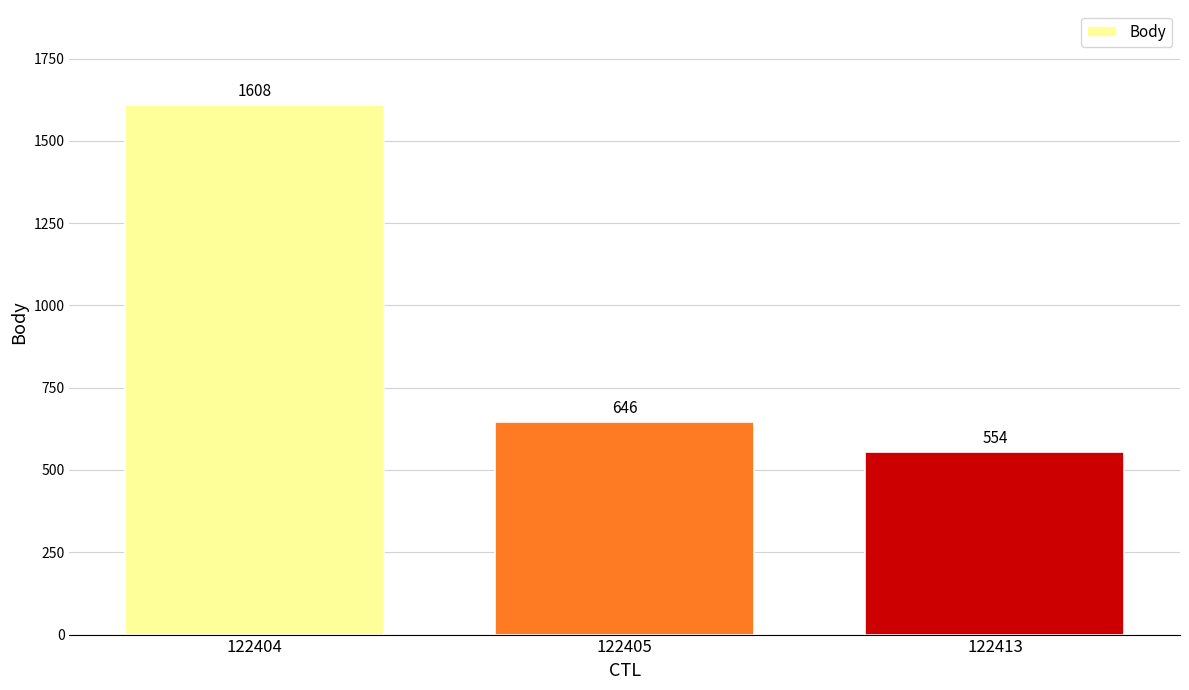

List the labels in order of value, smallest first.

122413, 122405, 122404